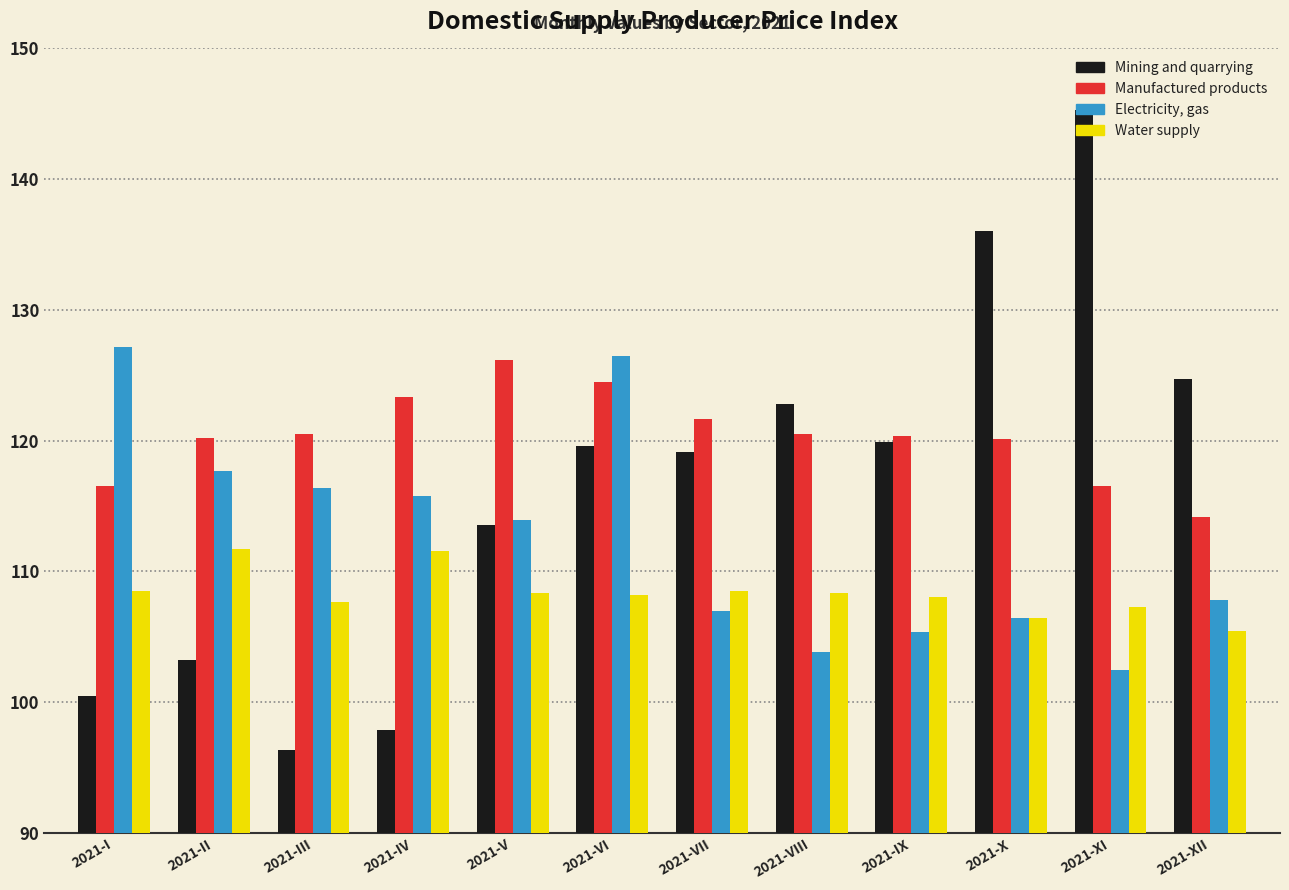

At which category is the sum across all series the highest?

2021-VI